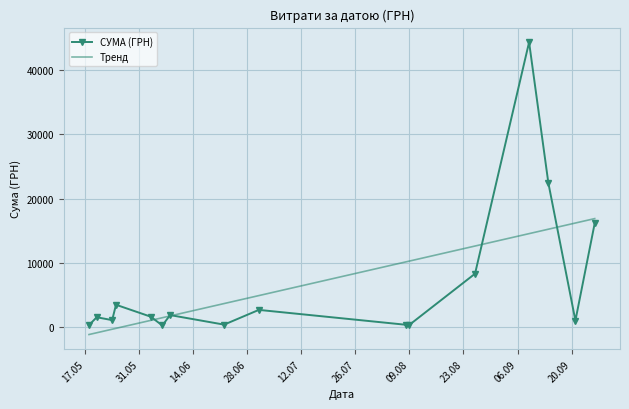

What is the highest value of the Тренд series?

16872.1